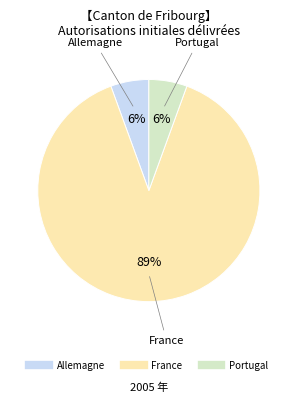

To the nearest percent, what is the average slice percentage?

33%